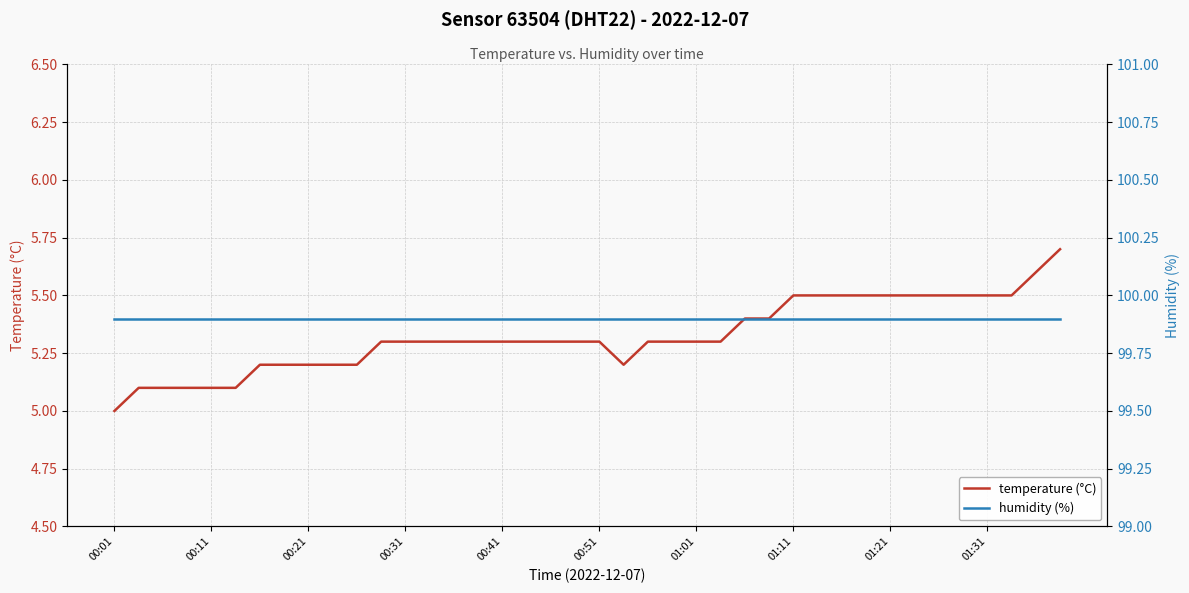

Count the number of data series in this chart.

2